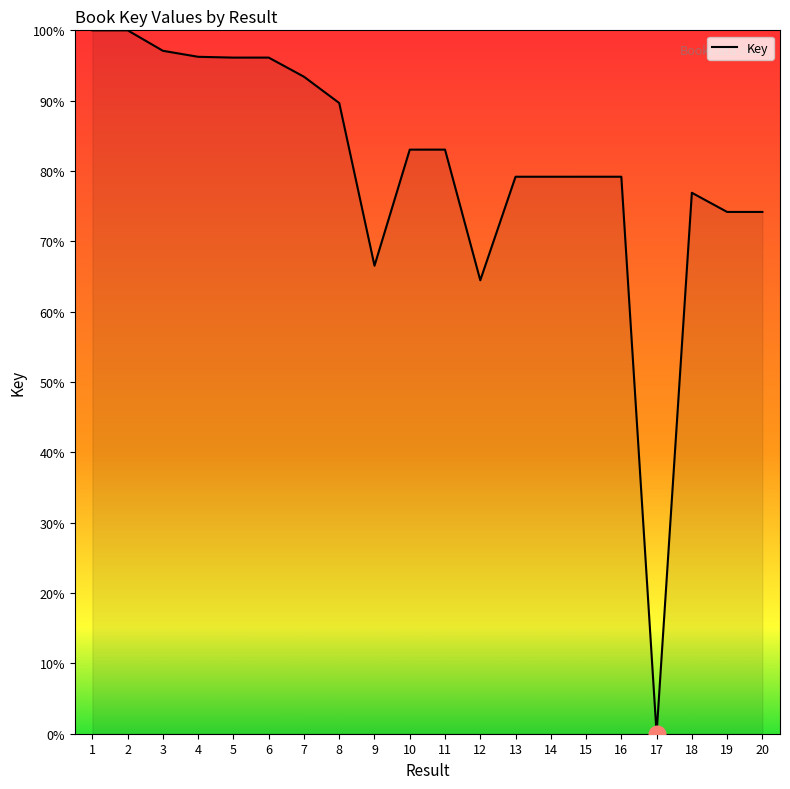

What is the change in value from 1 to 17?

-100.0